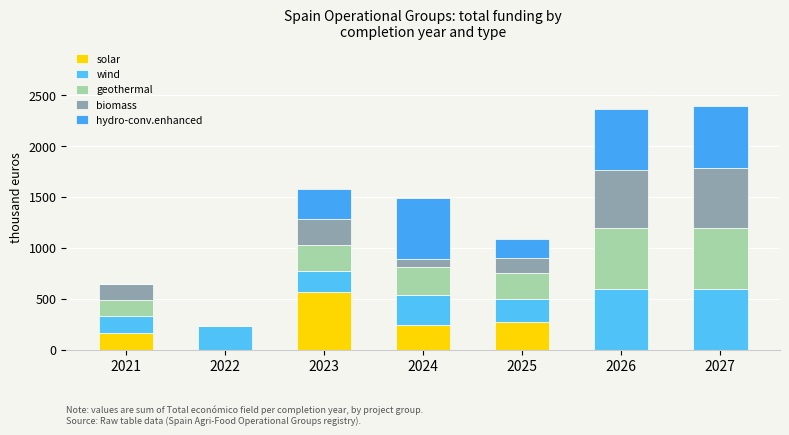

At 2025, list the series in order from smallest to largest.

biomass, hydro-conv.enhanced, wind, geothermal, solar